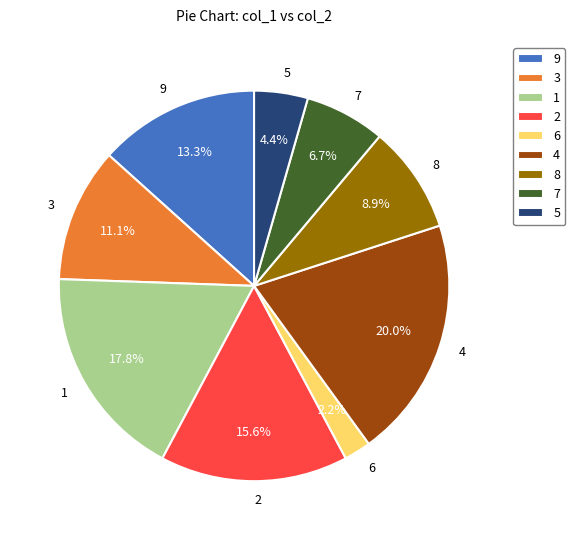

To the nearest percent, what is the difference between the 6 and 5 slice percentages?

2%